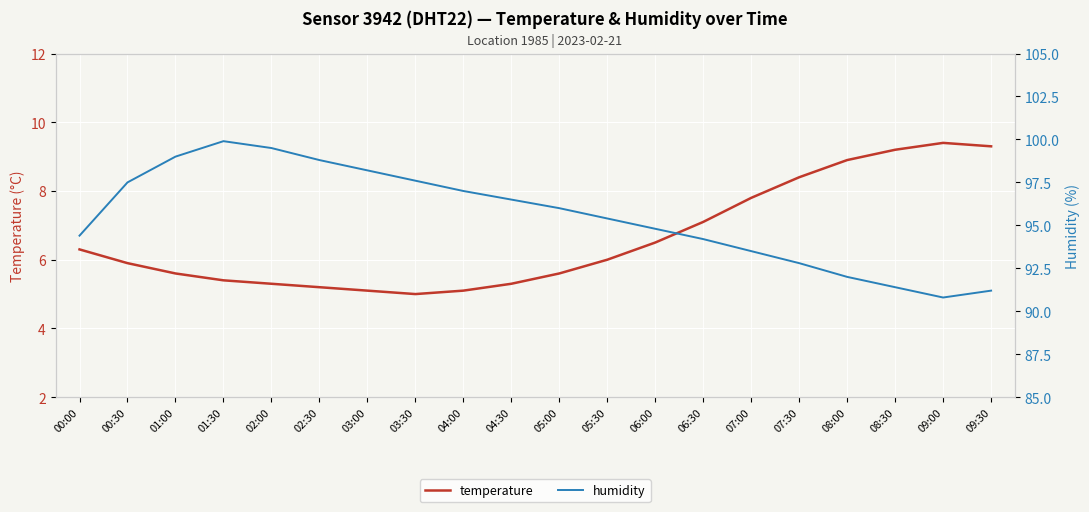

Which series has the largest total across all categories?

humidity